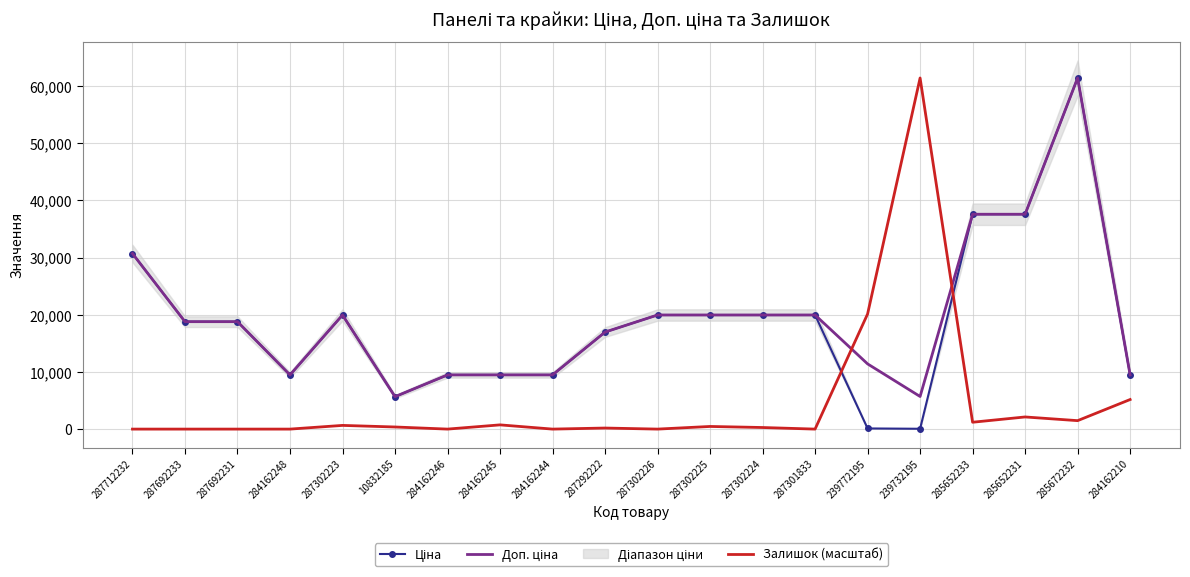

How many data points in Доп. ціна are above 18796?

11